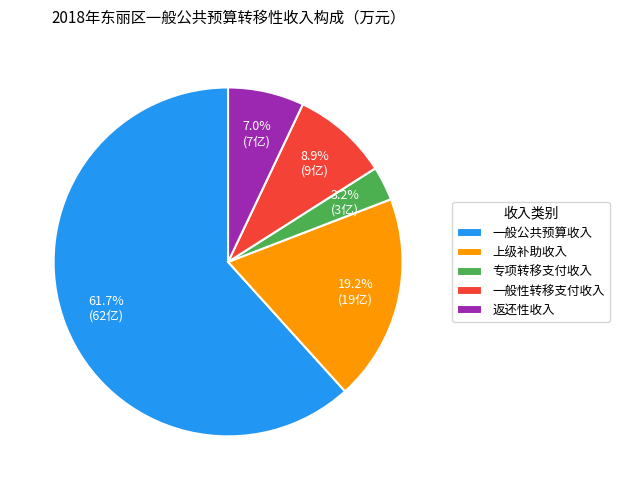

Combined, what portion of the pie is 专项转移支付收入 and 返还性收入?

10.2%